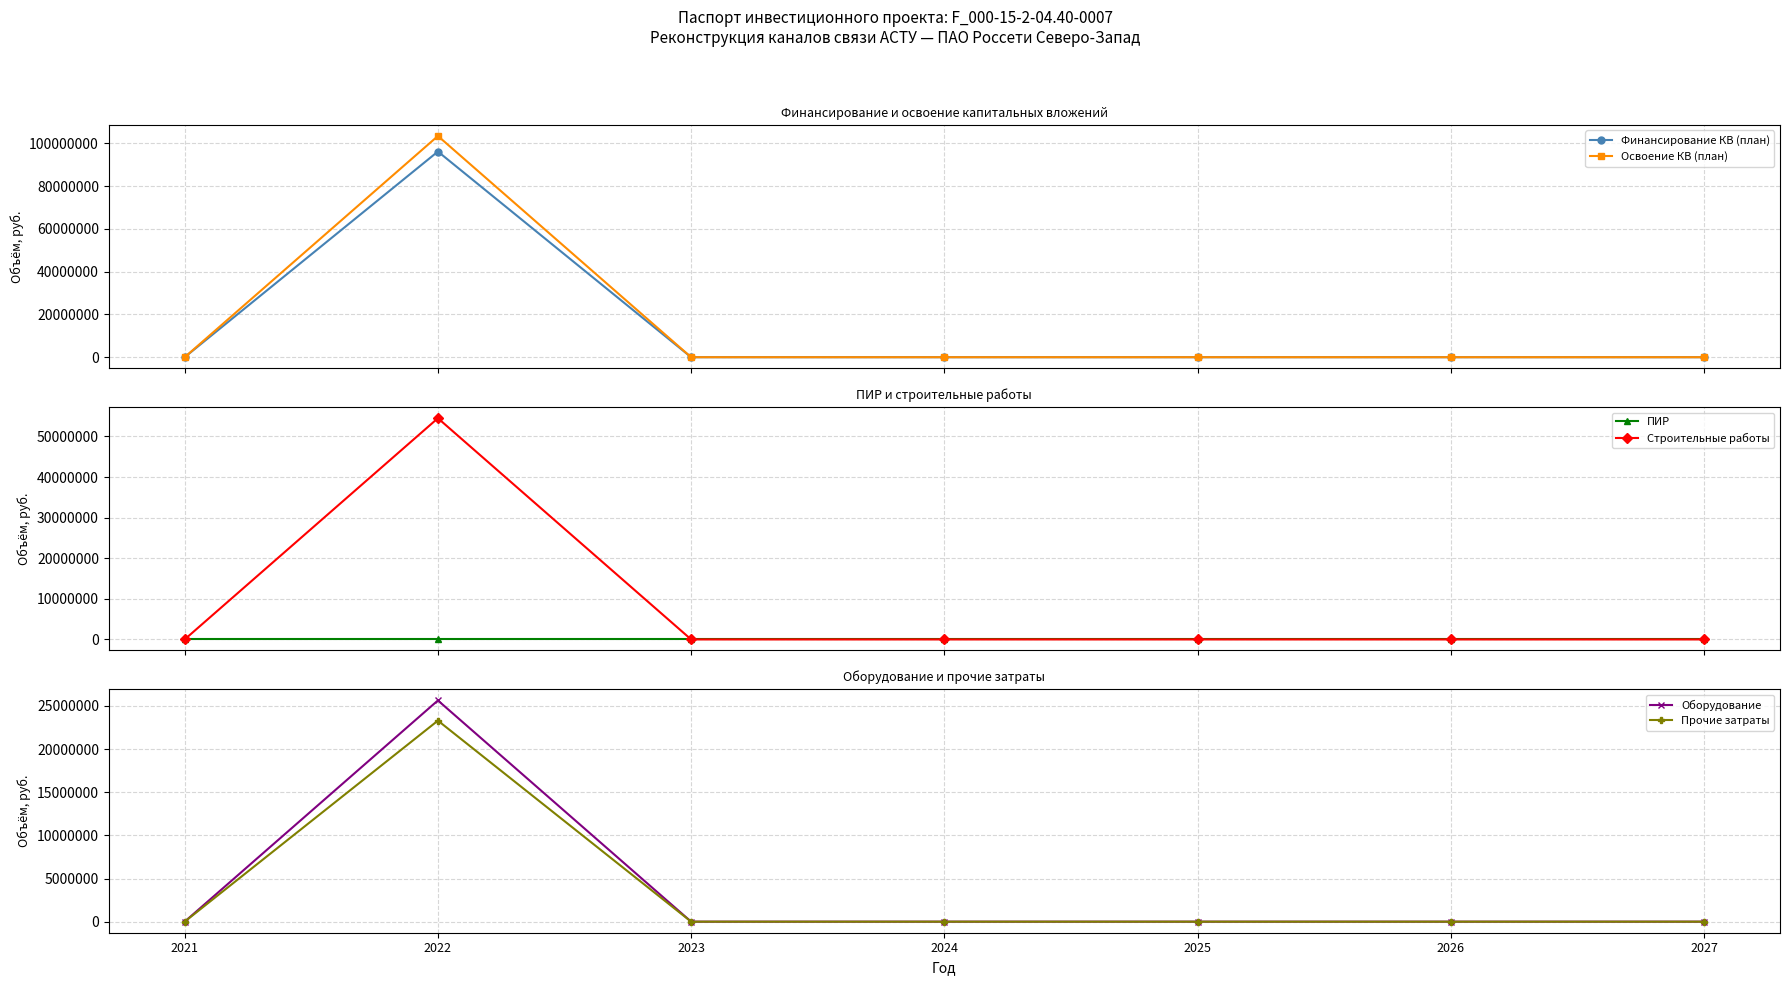

Reading left to right, transcribe all the data shown in this chart.

Финансирование КВ (план): 0	96147281	0	0	0	0	0
Освоение КВ (план): 0	103416323	0	0	0	0	0
ПИР: 0	0	0	0	0	0	0
Строительные работы: 0	54490160	0	0	0	0	0
Оборудование: 0	25632574	0	0	0	0	0
Прочие затраты: 0	23293589	0	0	0	0	0